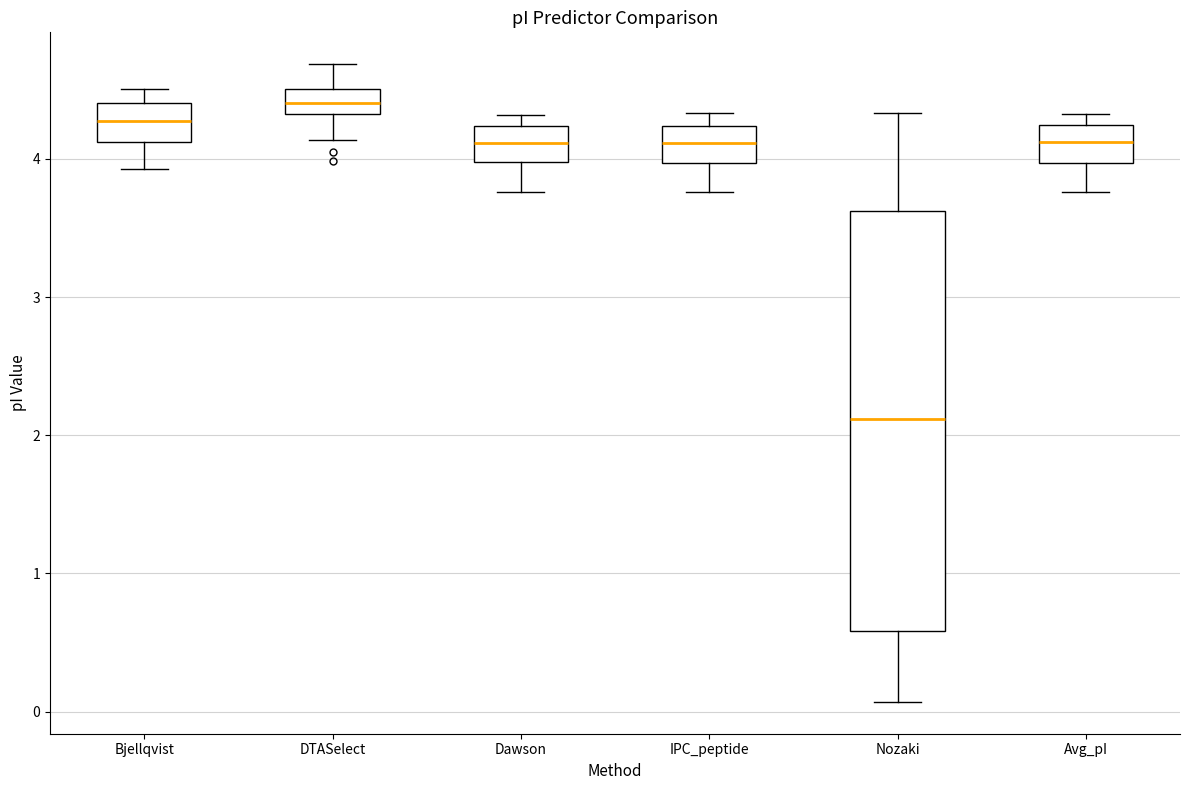

Reading left to right, transcribe this box plot: for each box, give where its median line is, the range the box spans, and where its two whiskers end, as read against the y-axis. The values are not printed on the chart, so give them approximately, as read against the axis.

Bjellqvist: median 4.3, box 4.1 to 4.4, whiskers 3.9 to 4.5
DTASelect: median 4.4, box 4.3 to 4.5, whiskers 4.1 to 4.7
Dawson: median 4.1, box 4.0 to 4.2, whiskers 3.8 to 4.3
IPC_peptide: median 4.1, box 4.0 to 4.2, whiskers 3.8 to 4.3
Nozaki: median 2.1, box 0.6 to 3.6, whiskers 0.1 to 4.3
Avg_pI: median 4.1, box 4.0 to 4.2, whiskers 3.8 to 4.3